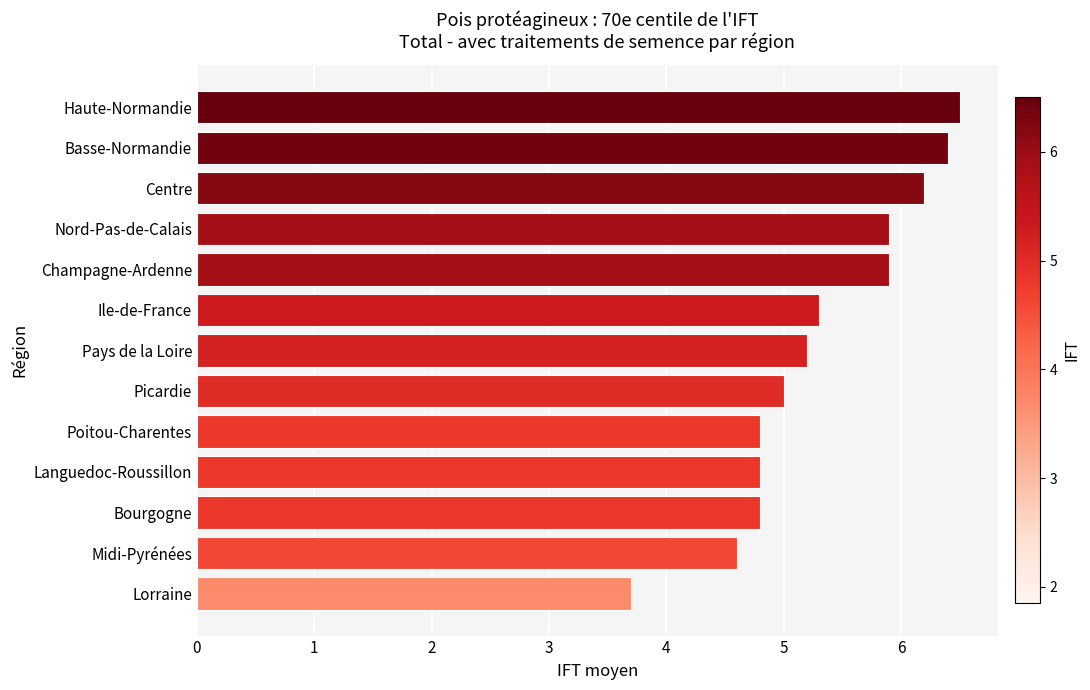

What is the maximum value shown in the chart?

6.5